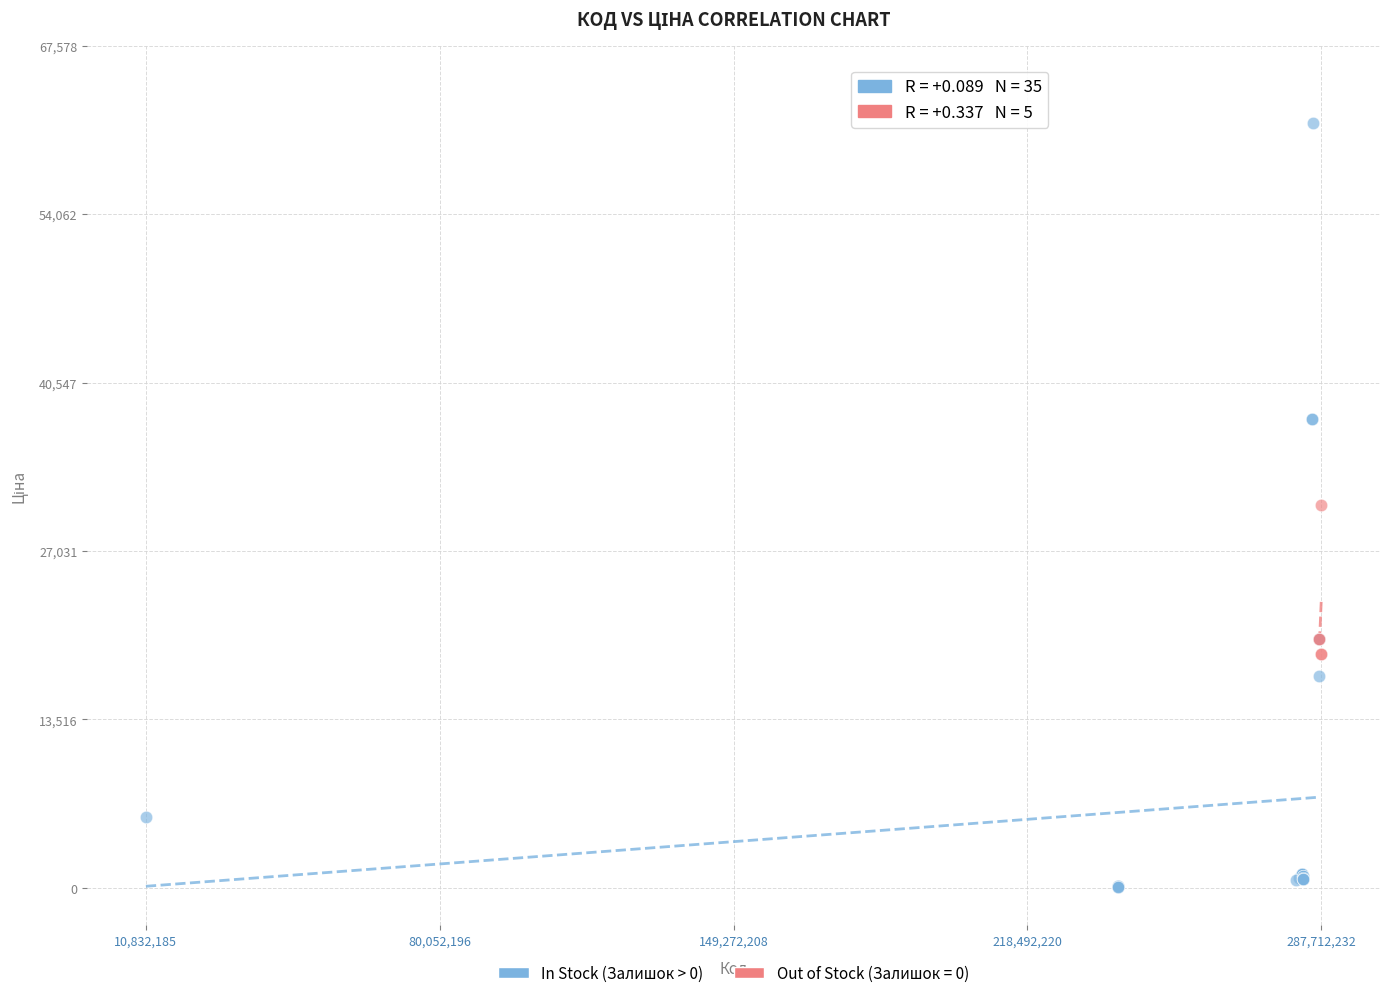

Which series contains the lowest Y value?

In Stock (Залишок > 0)